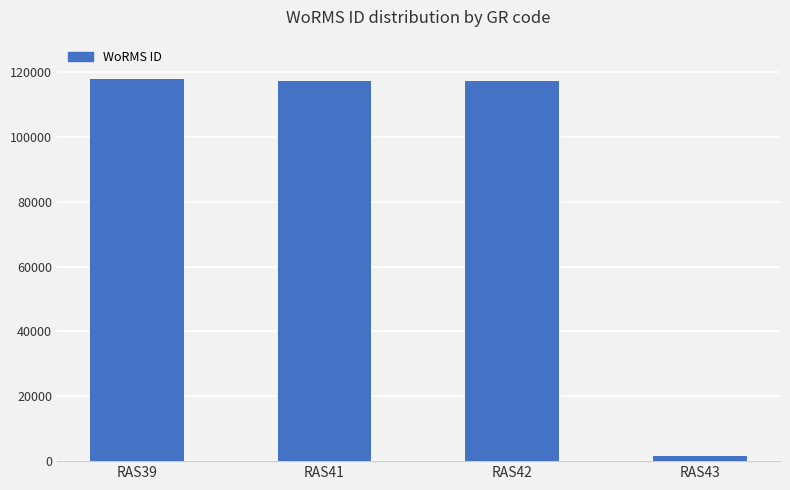

Which category has the lowest value across all series?

RAS43